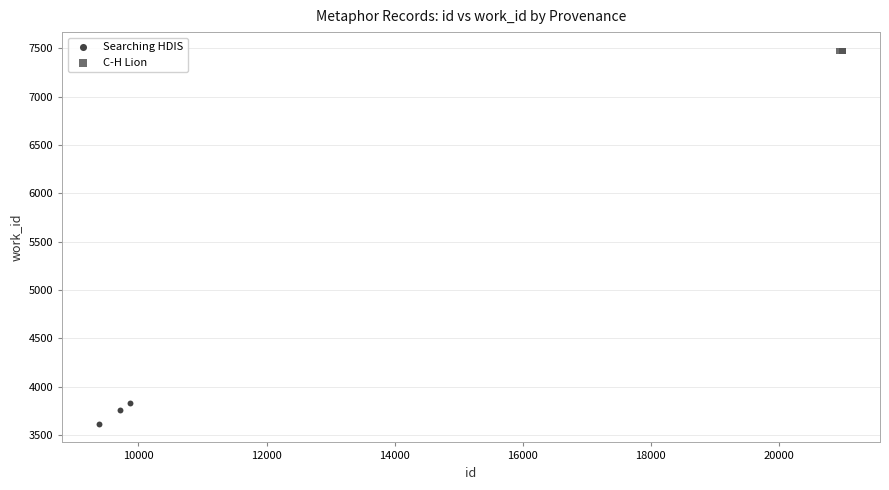

Which series contains the highest Y value?

C-H Lion